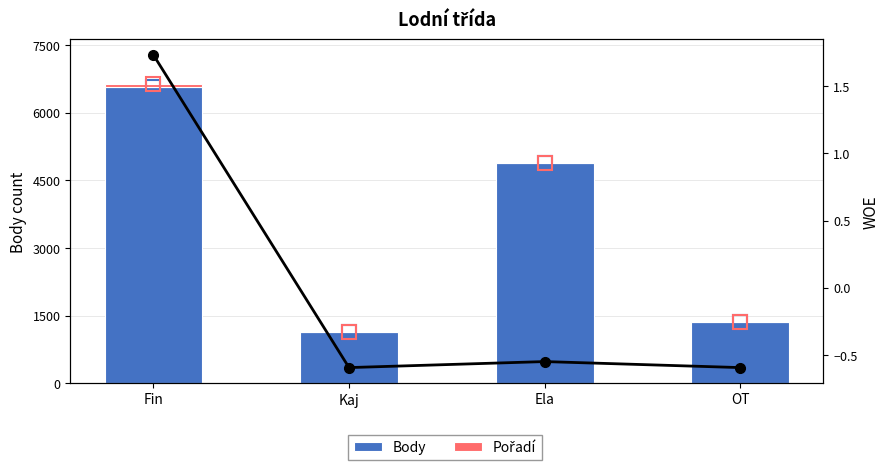

What is the total value across all series at Kaj?

1142.4